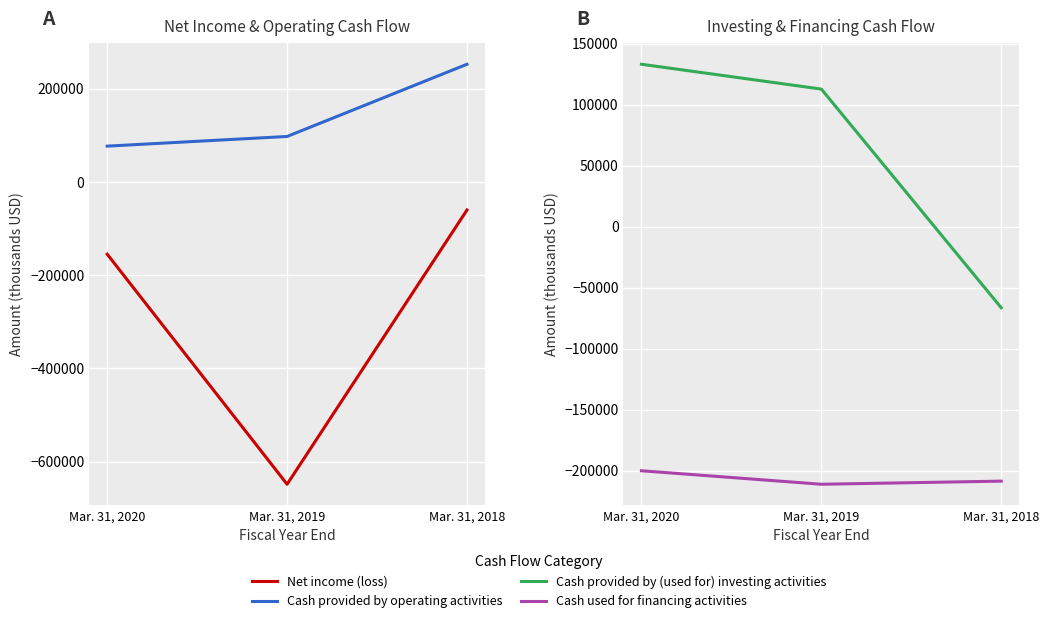

Which has a higher value, Mar. 31, 2019 or Mar. 31, 2018?

Mar. 31, 2018